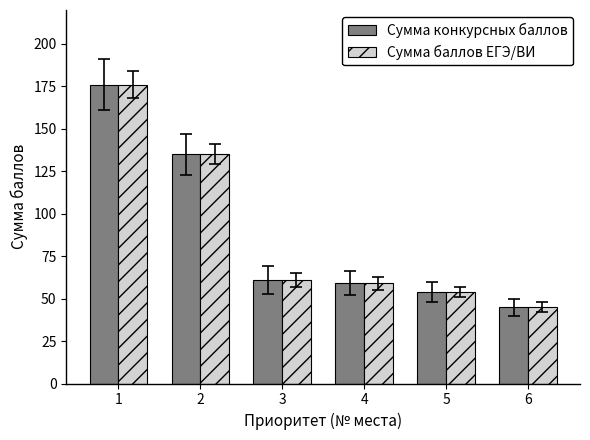

What is the difference between the Сумма баллов ЕГЭ/ВИ values at 3 and 6?

16